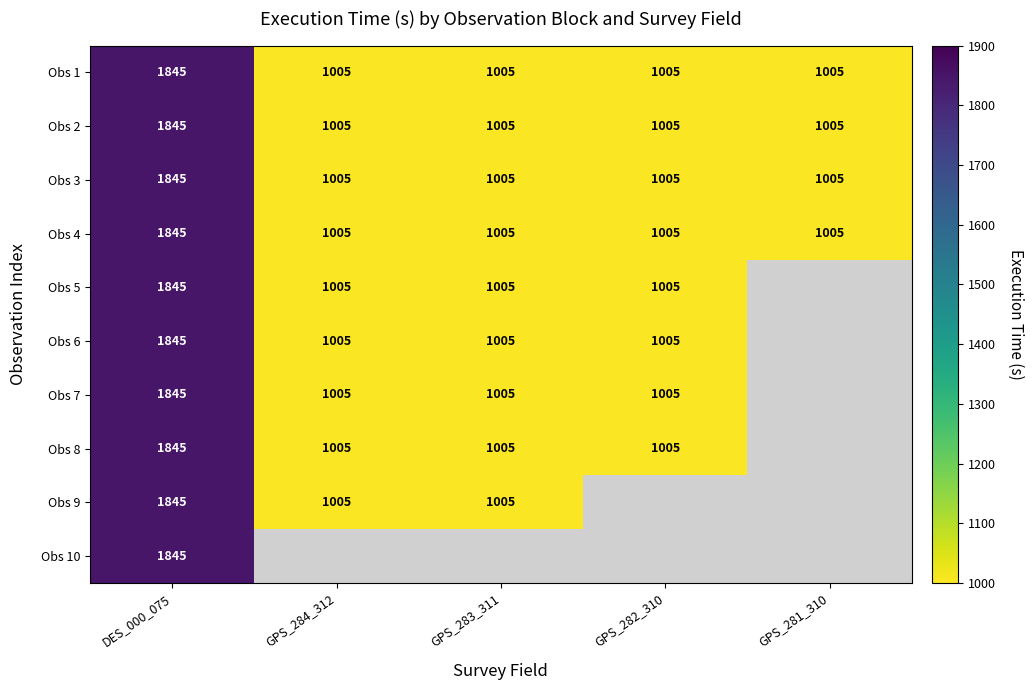

At which label does Obs 4 reach its peak?

DES_000_075